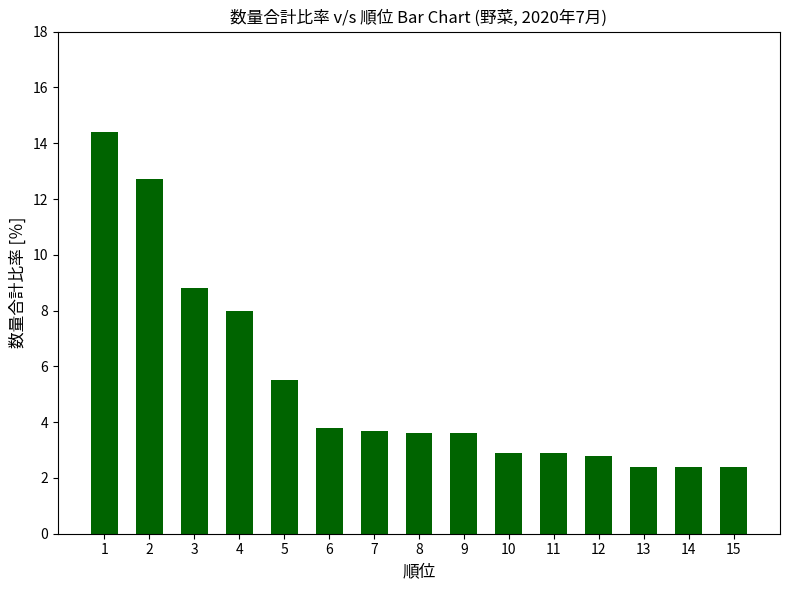

What is the average value?

5.3